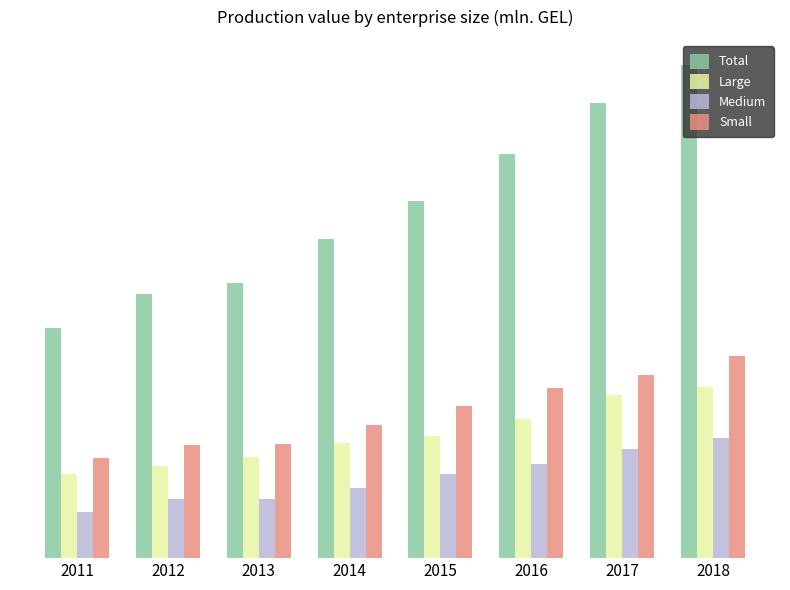

Which has a higher value, 2018 or 2017?

2018